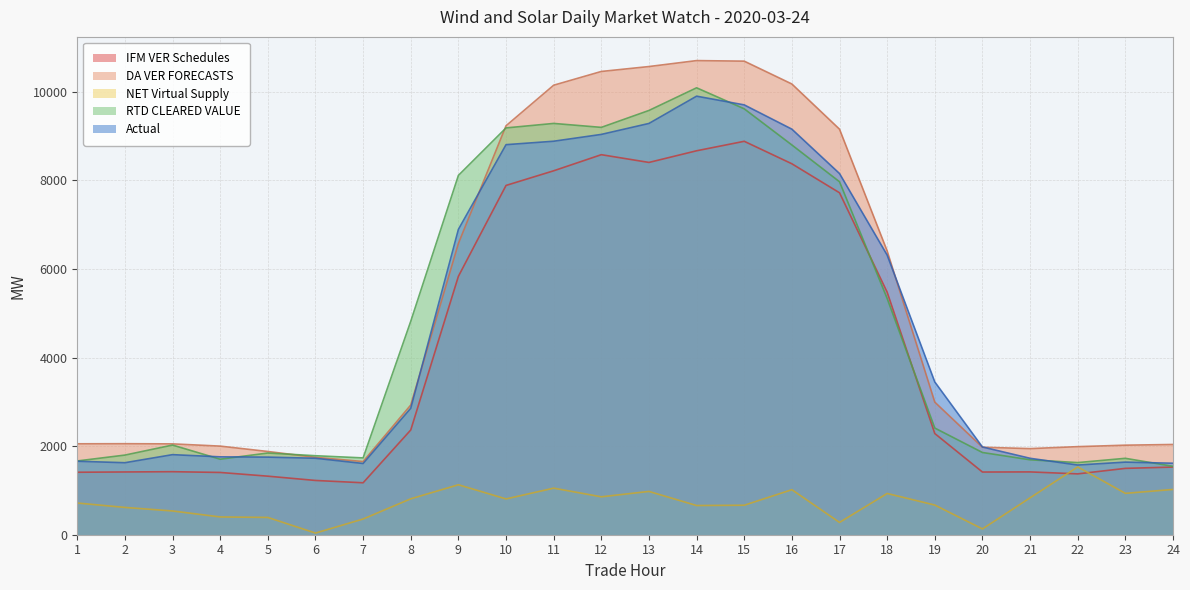

What is the average value of the NET Virtual Supply series?

723.0